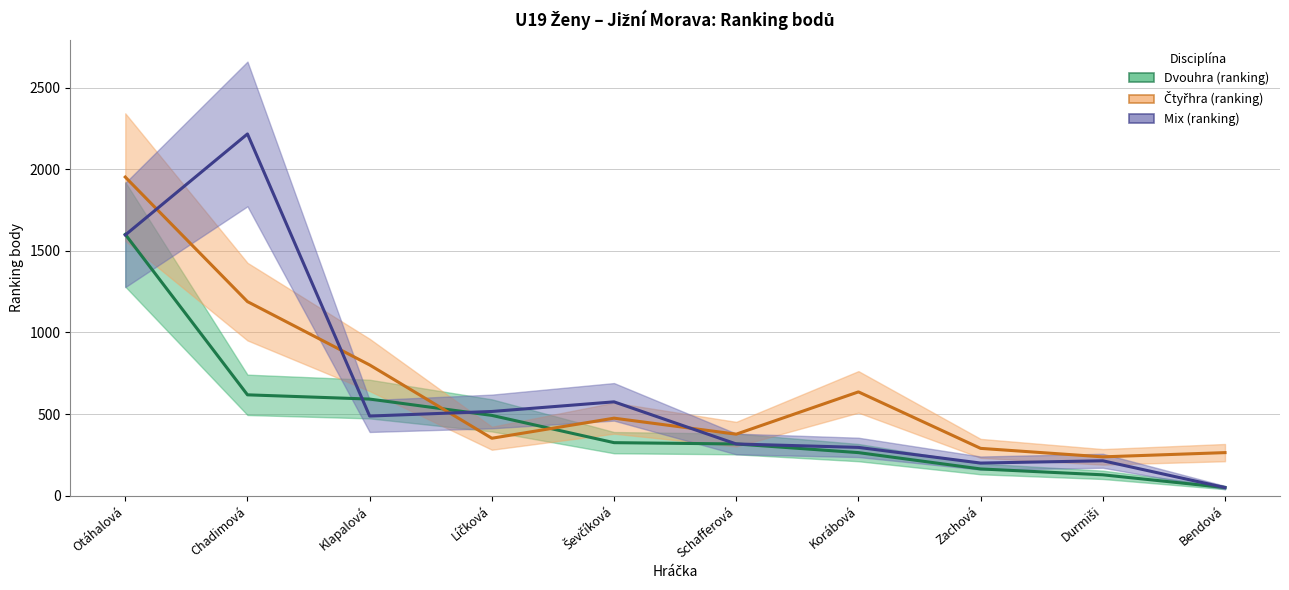

What is the difference between the maximum and minimum values in the Dvouhra (ranking) series?

1551